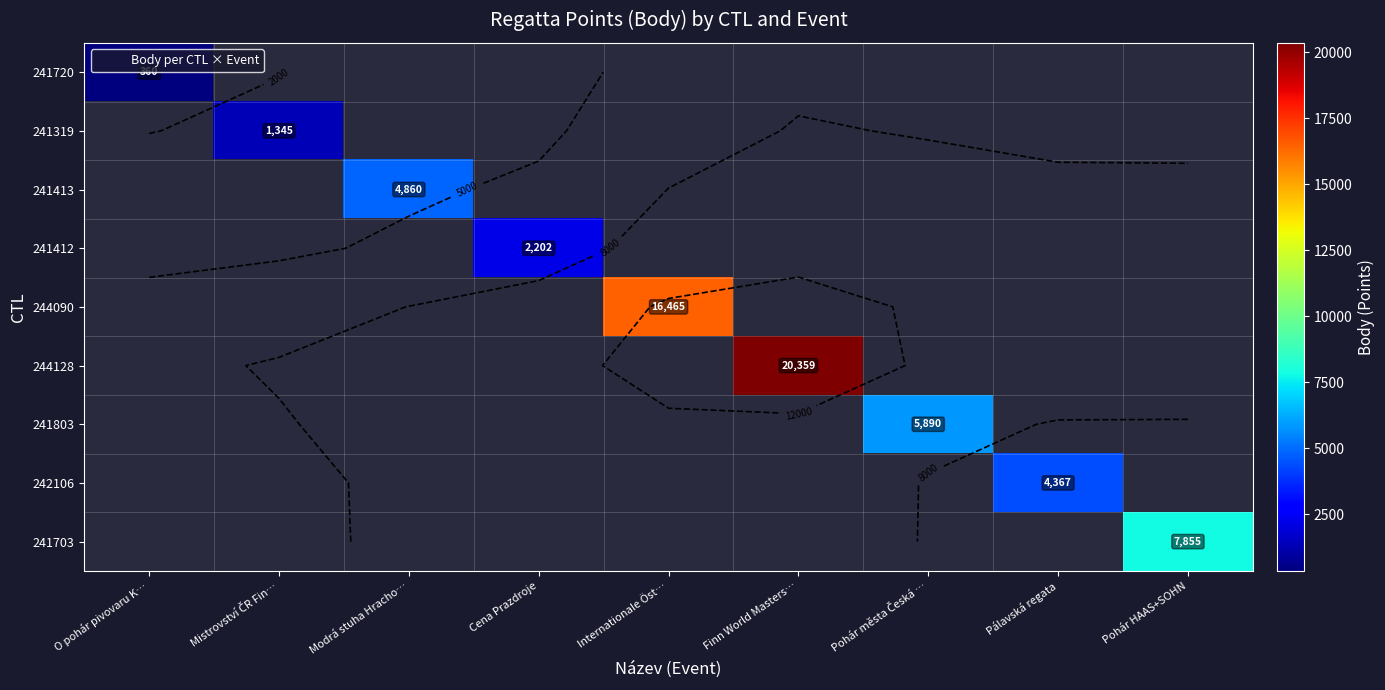

Which category has the lowest value across all series?

O pohár pivovaru K…